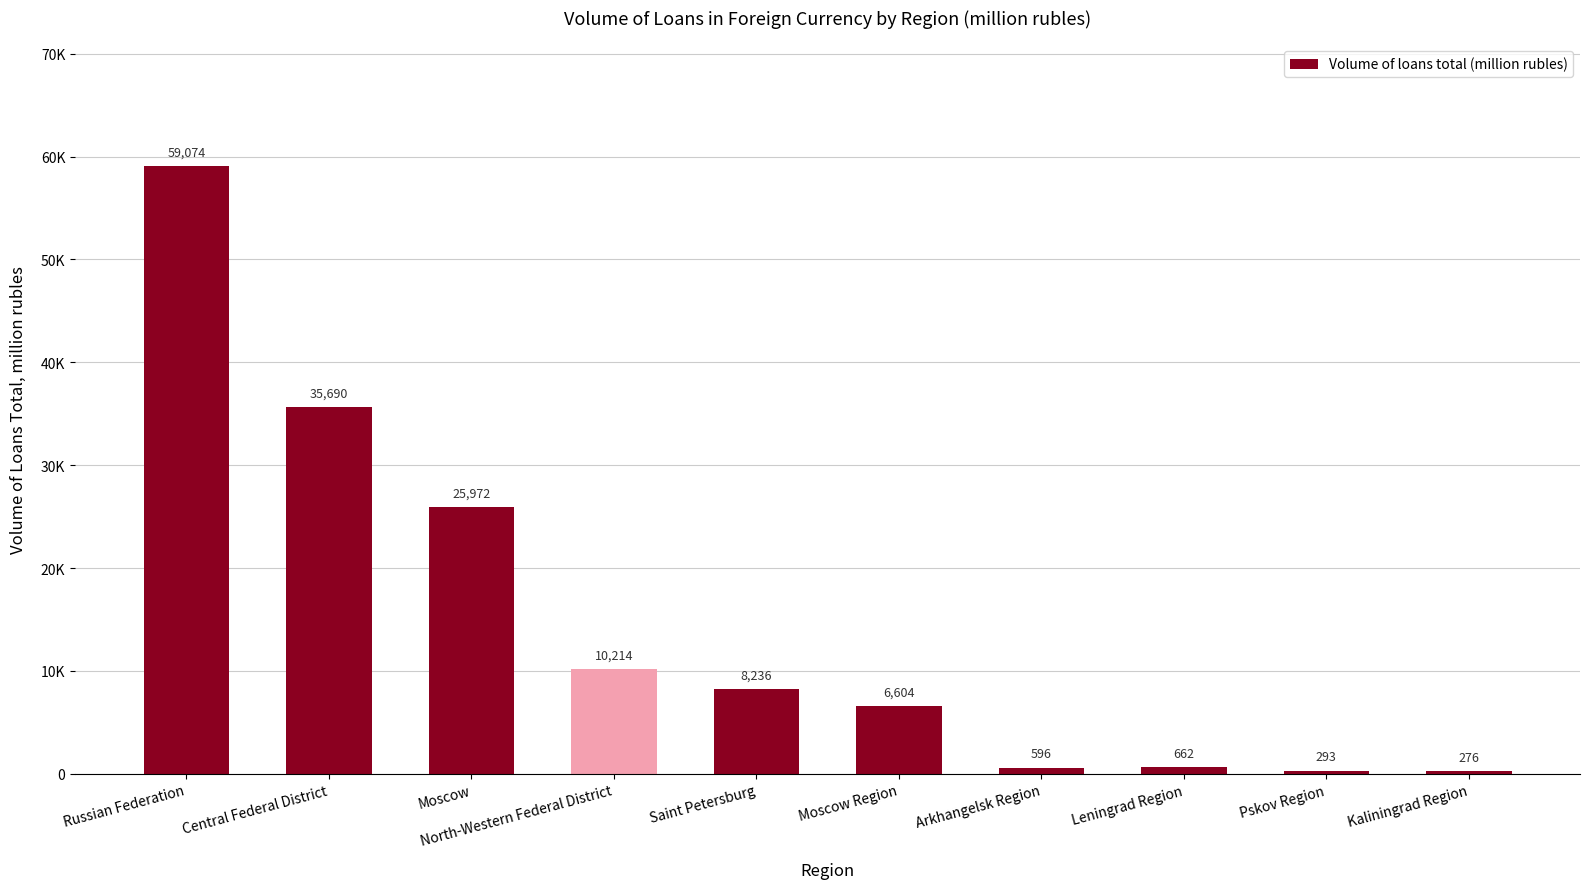

What is the value of the 7th bar from the left?

596